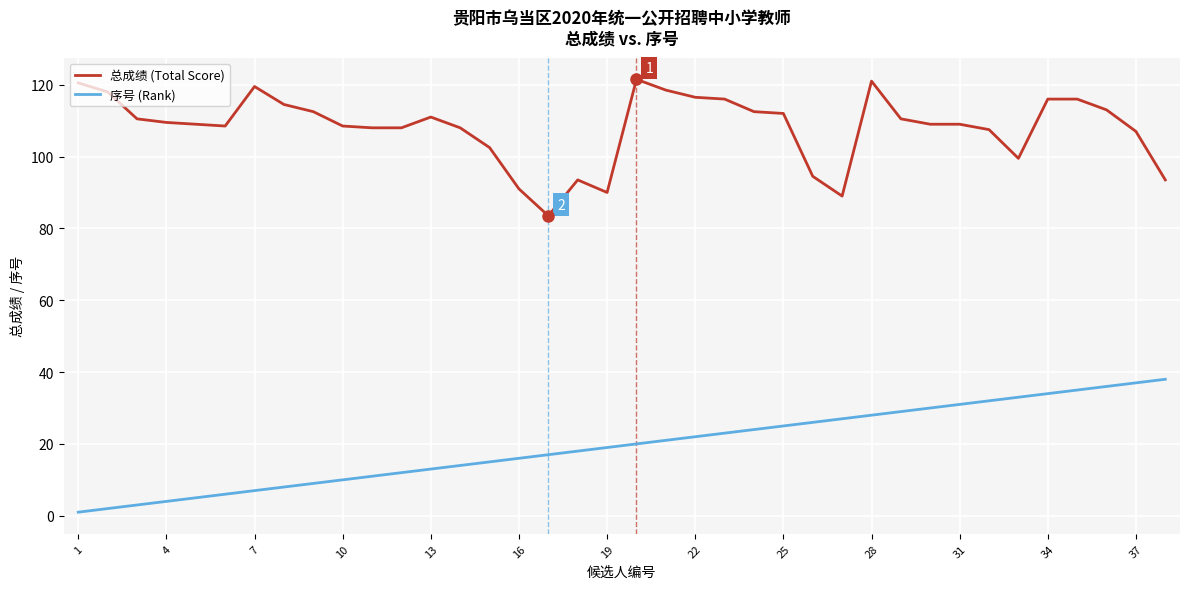

True or false: 序号 (Rank) and 总成绩 (Total Score) cross at least once.

False